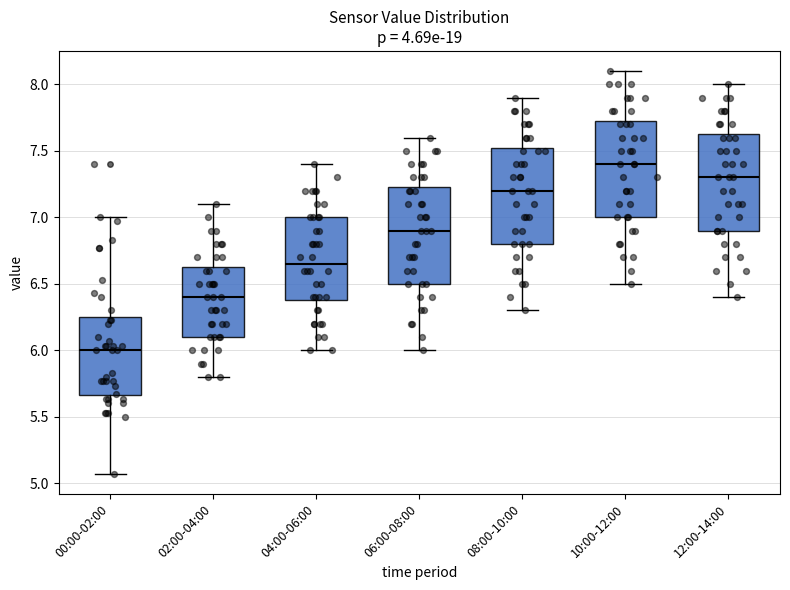

Where is the lower edge of the box for 12:00-14:00 on the y-axis? The values are not printed on the chart, so give them approximately, as read against the axis.

6.90